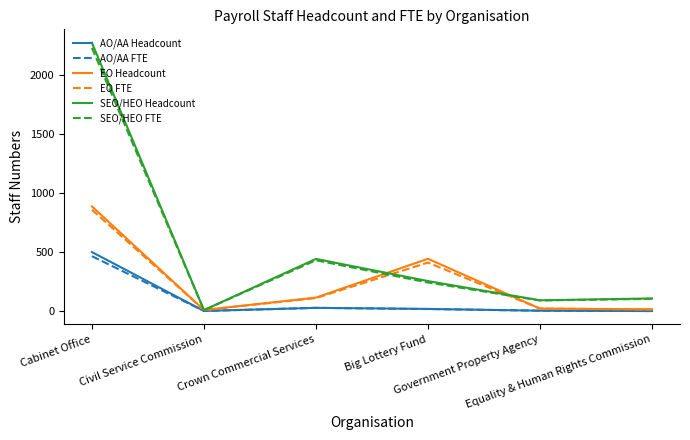

The value of EO Headcount at Equality & Human Rights Commission is 15.0. True or false?

True